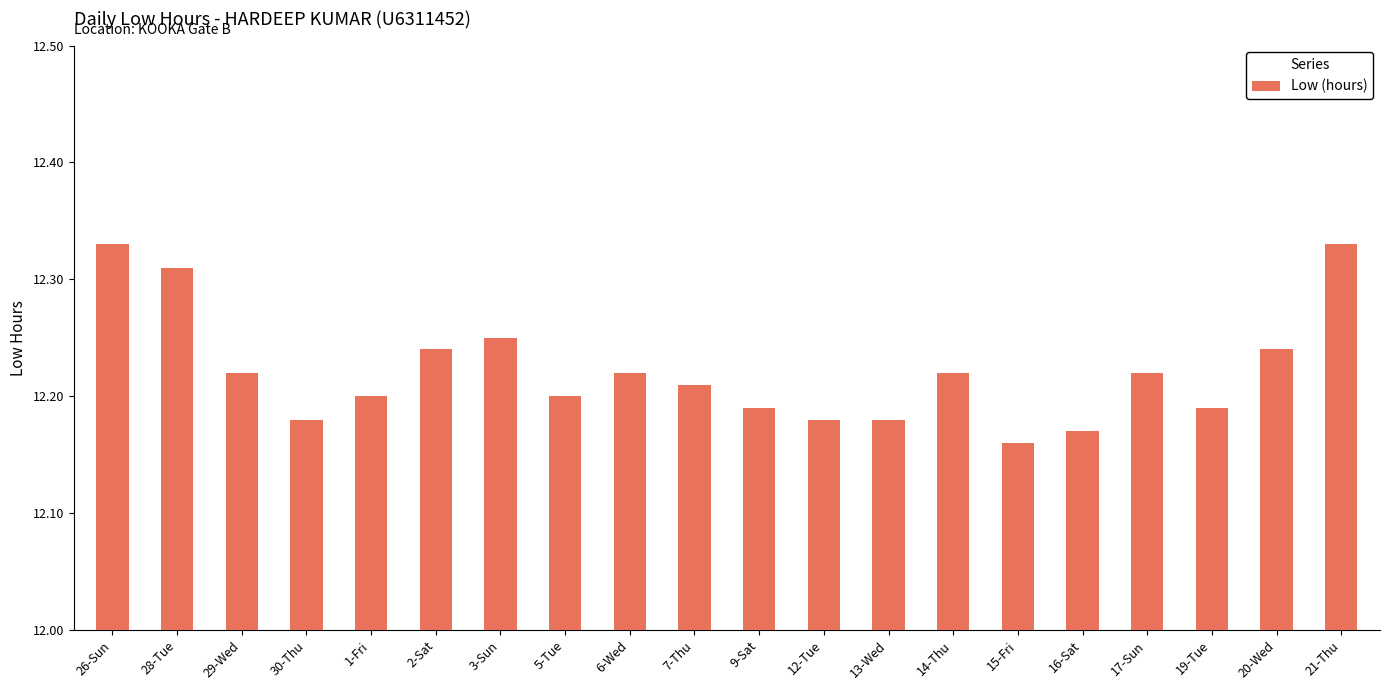

Approximately how many times larger is the value at 19-Tue compared to 21-Thu?

1.0